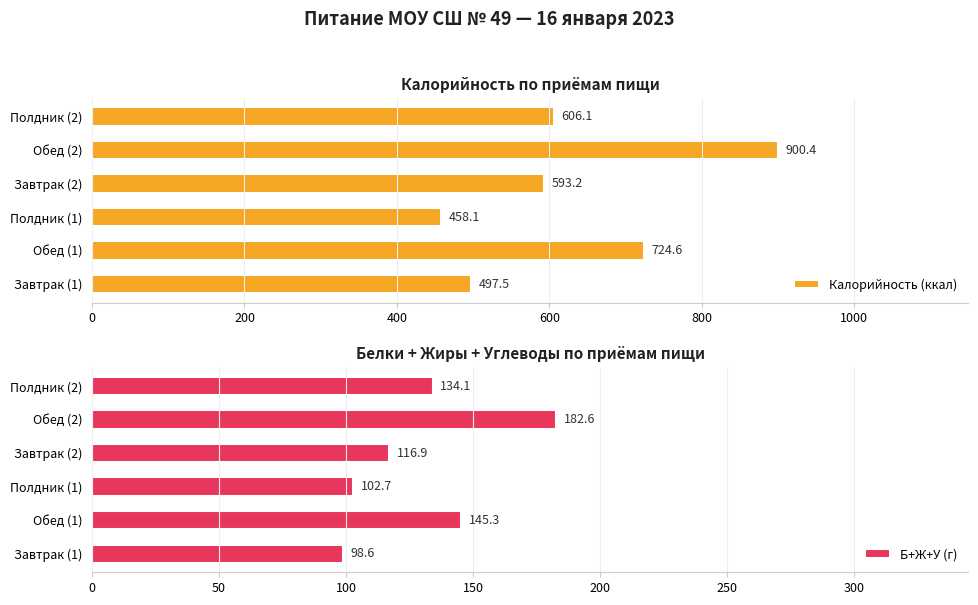

What is the difference between the Б+Ж+У (г) values at Завтрак (1) and Обед (2)?

84.0